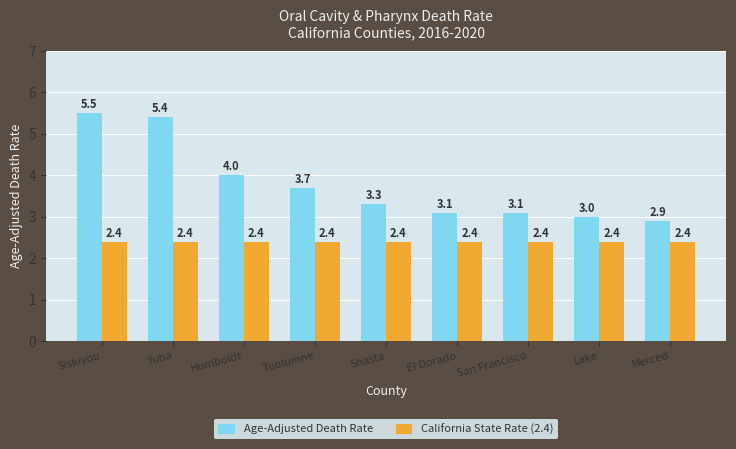

Reading left to right, extract all data points from this chart.

Age-Adjusted Death Rate: Siskiyou=5.5	Yuba=5.4	Humboldt=4.0	Tuolumne=3.7	Shasta=3.3	El Dorado=3.1	San Francisco=3.1	Lake=3.0	Merced=2.9
California State Rate (2.4): Siskiyou=2.4	Yuba=2.4	Humboldt=2.4	Tuolumne=2.4	Shasta=2.4	El Dorado=2.4	San Francisco=2.4	Lake=2.4	Merced=2.4